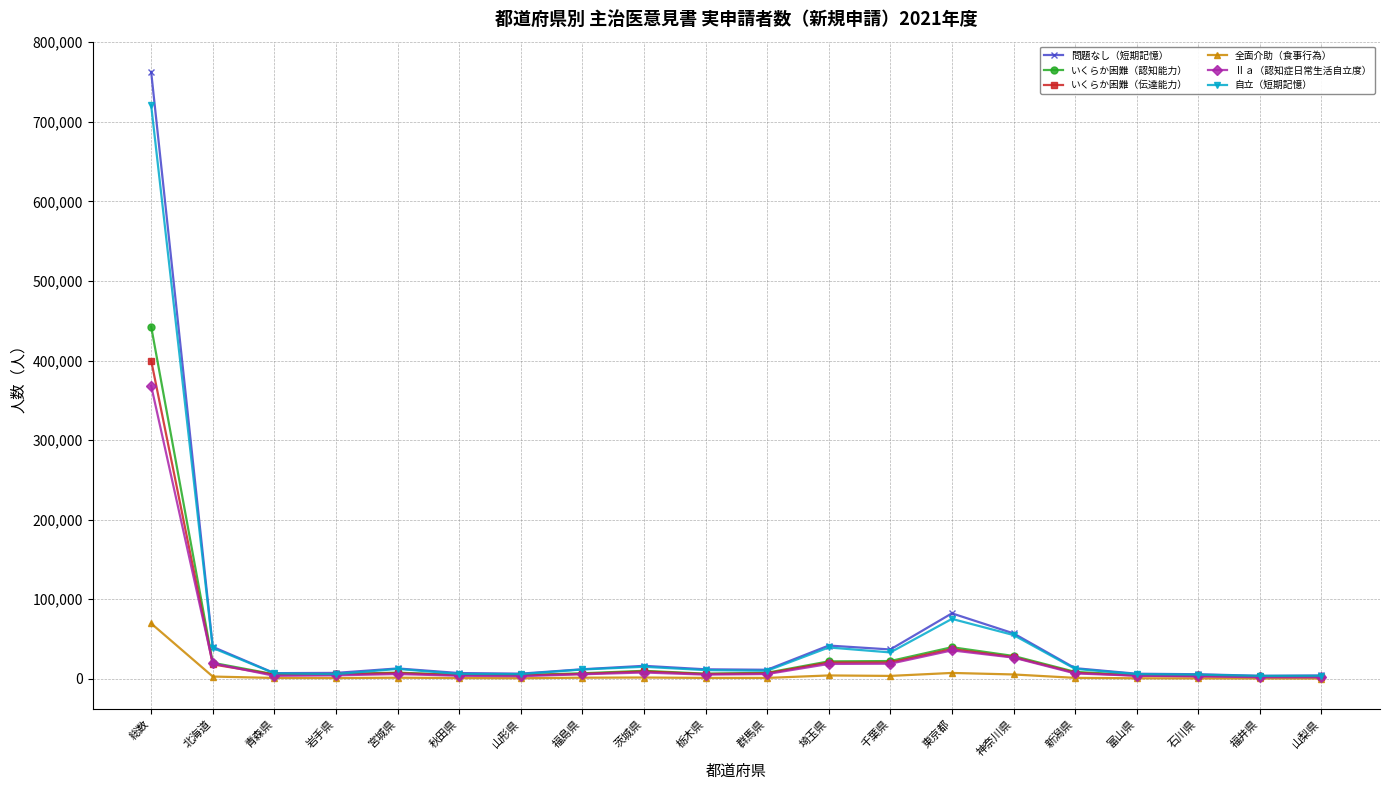

At which category is the sum across all series the highest?

総数